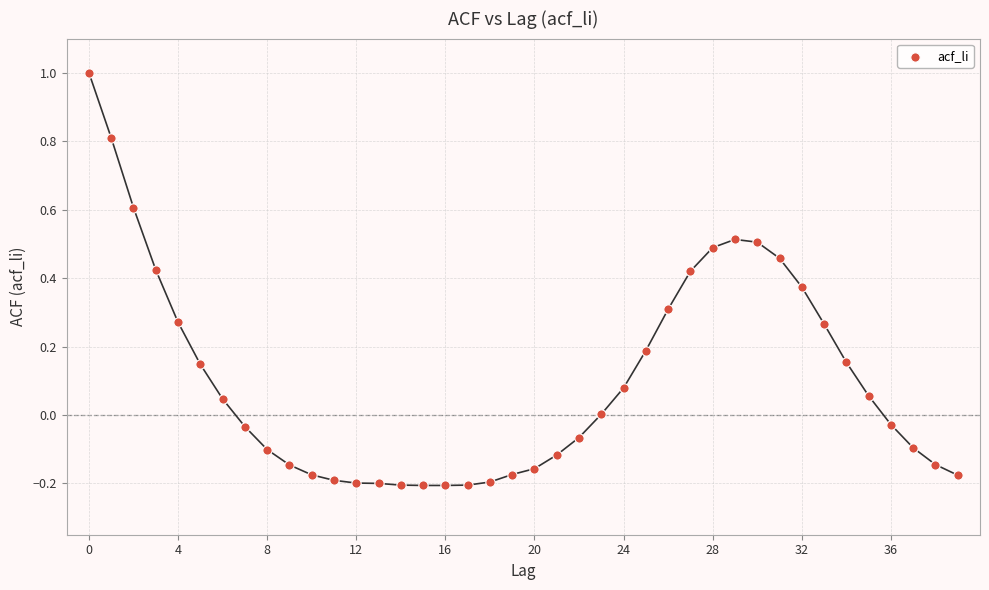

What is the range of Y values (max minus min)?

1.2